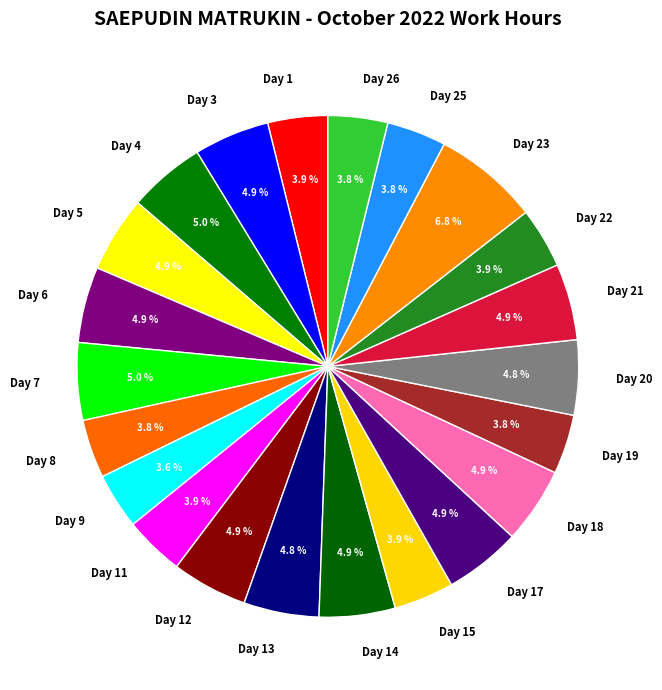

The Day 9 slice represents 4% of the pie. True or false?

True